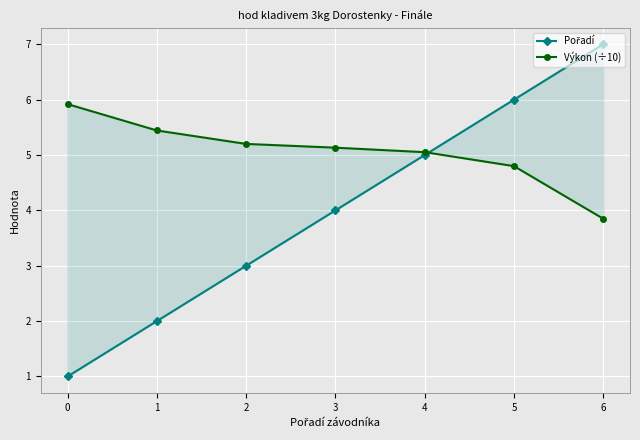

Reading left to right, extract all data points from this chart.

Pořadí: 0=1.0	1=2.0	2=3.0	3=4.0	4=5.0	5=6.0	6=7.0
Výkon (÷10): 0=5.9	1=5.4	2=5.2	3=5.1	4=5.1	5=4.8	6=3.9